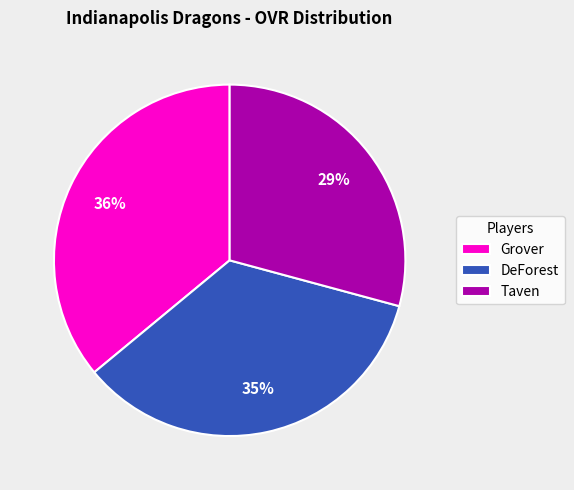

Does Taven account for over 50% of the chart?

No